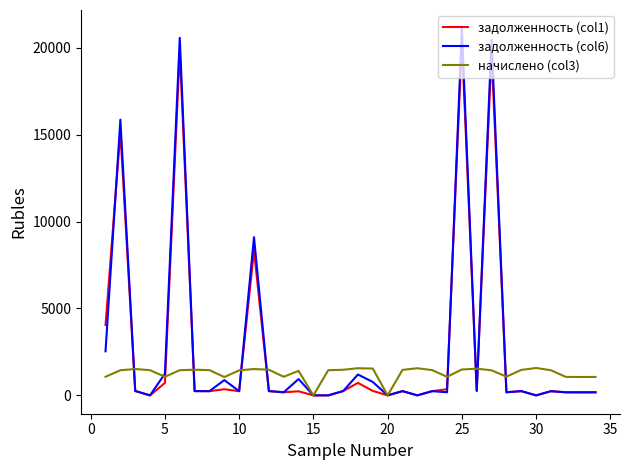

What is the difference between the maximum and minimum values in the задолженность (col6) series?

21124.1